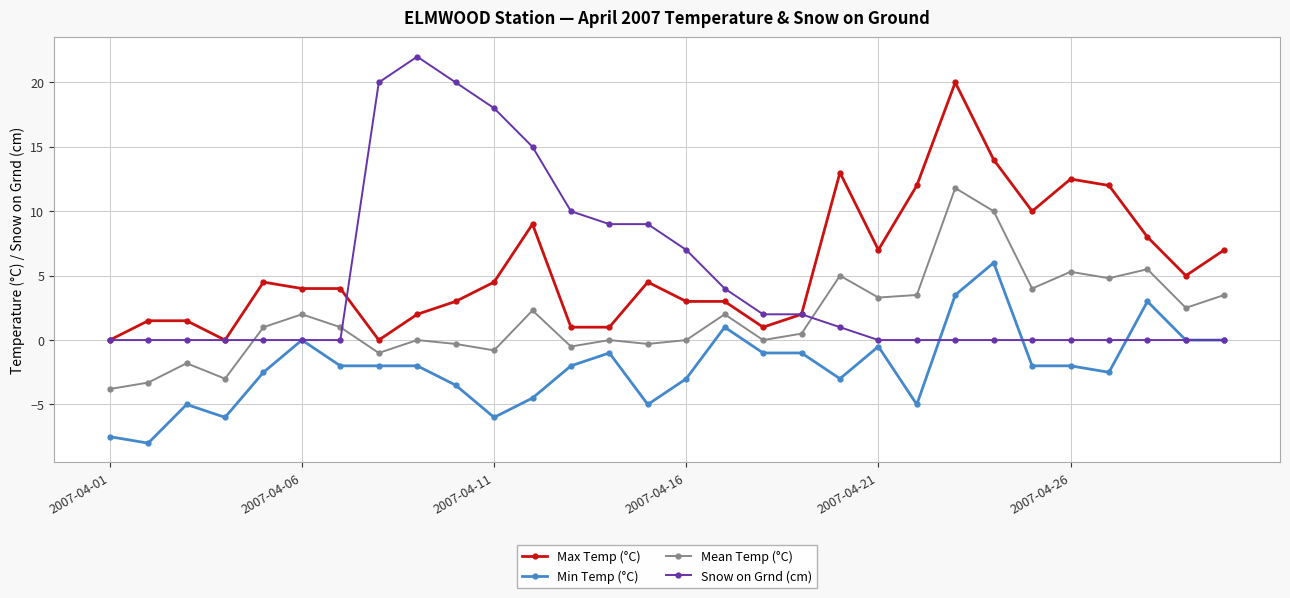

What are all the series names shown in the legend?

Max Temp (°C), Min Temp (°C), Mean Temp (°C), Snow on Grnd (cm)